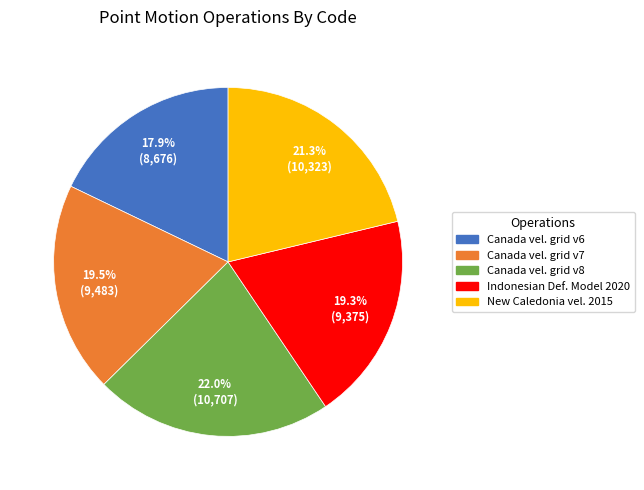

Does any single category account for the majority?

No